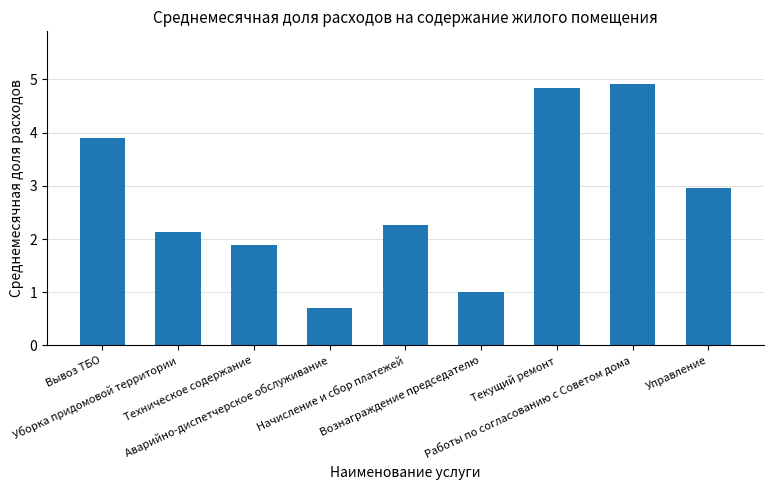

The value at Управление is 3.0. True or false?

True